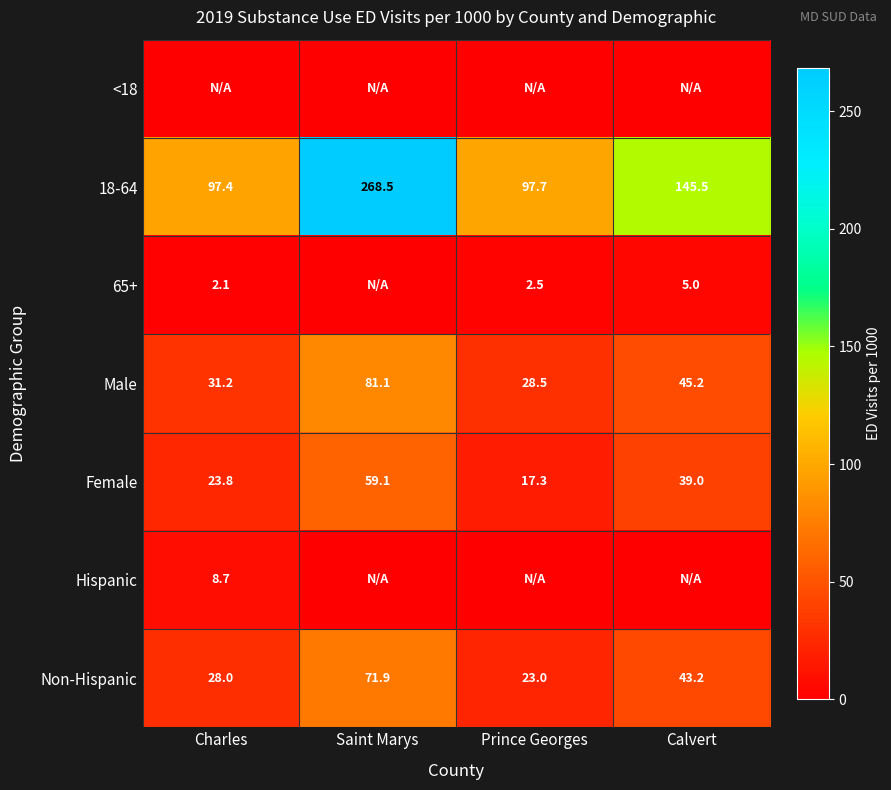

Count the number of categories in the chart.

4